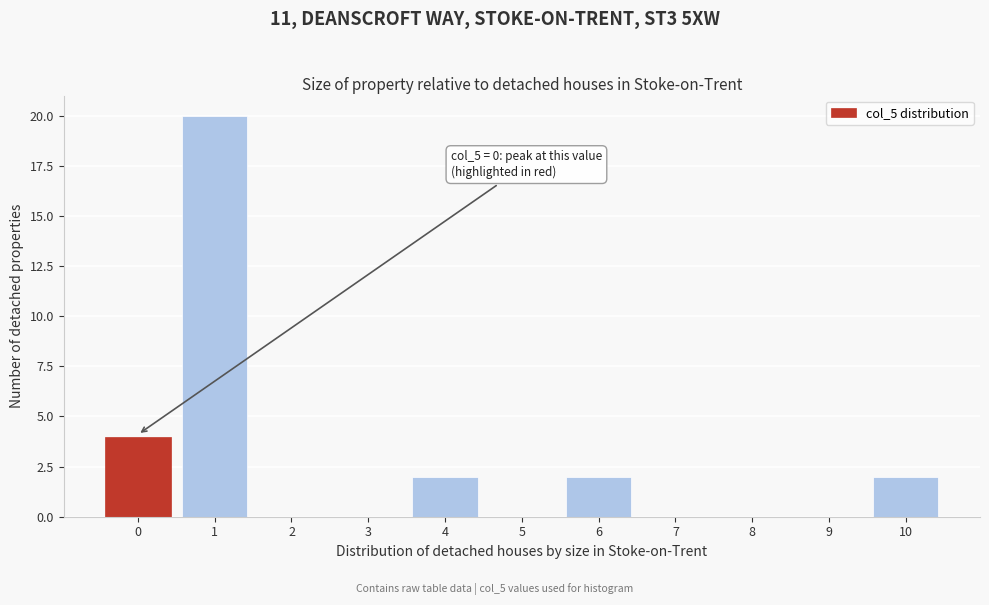

Reading right to left, what are all the values shown in this chart?

10=2	9=0	8=0	7=0	6=2	5=0	4=2	3=0	2=0	1=20	0=4